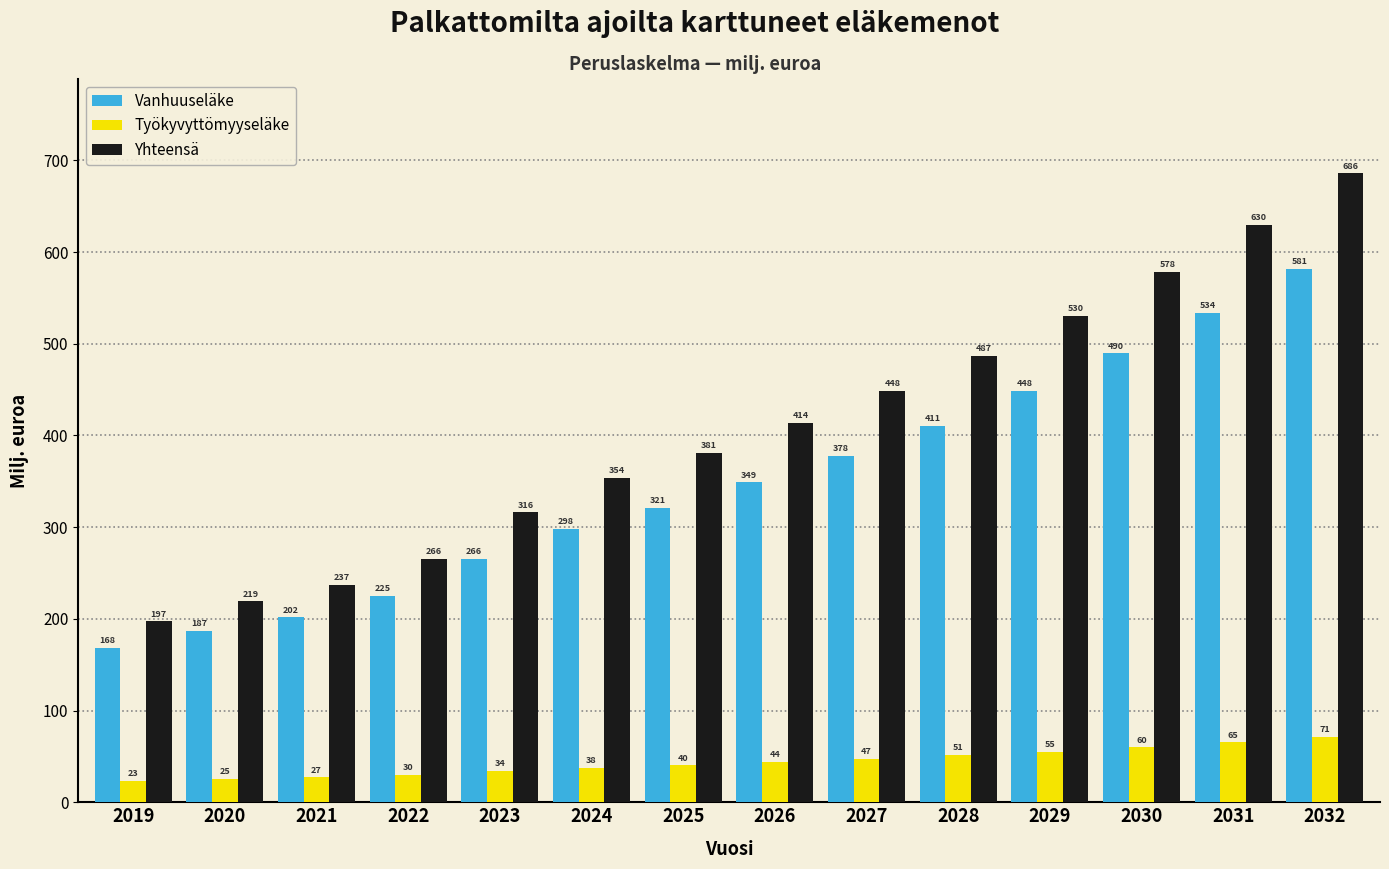

At which category is the sum across all series the highest?

2032